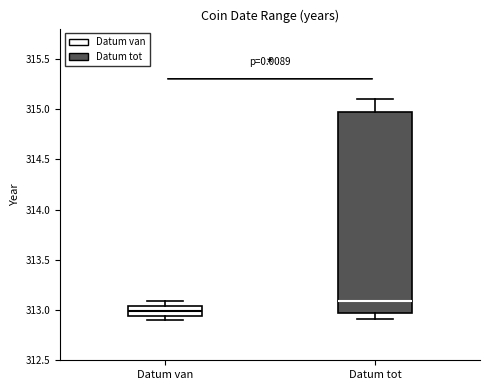

Reading left to right, transcribe this box plot: for each box, give where its median line is, the range the box spans, and where its two whiskers end, as read against the y-axis. The values are not printed on the chart, so give them approximately, as read against the axis.

Datum van: median 313.00, box 312.95 to 313.05, whiskers 312.90 to 313.10
Datum tot: median 313.10, box 312.95 to 314.95, whiskers 312.90 to 315.10